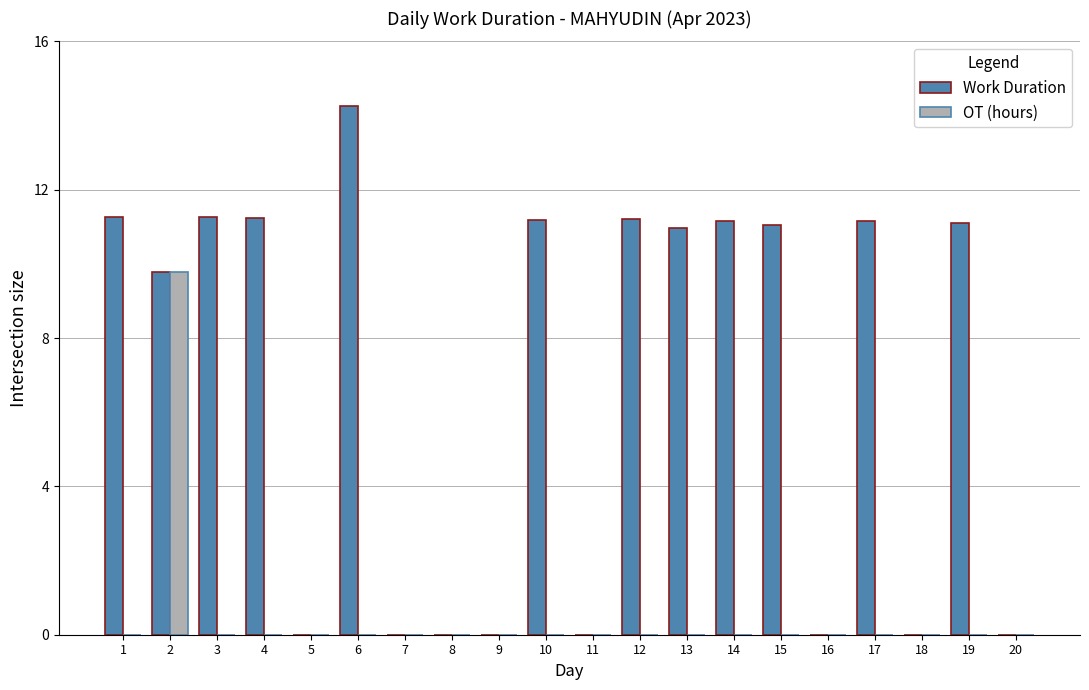

Which series has the largest range (max minus min)?

Work Duration